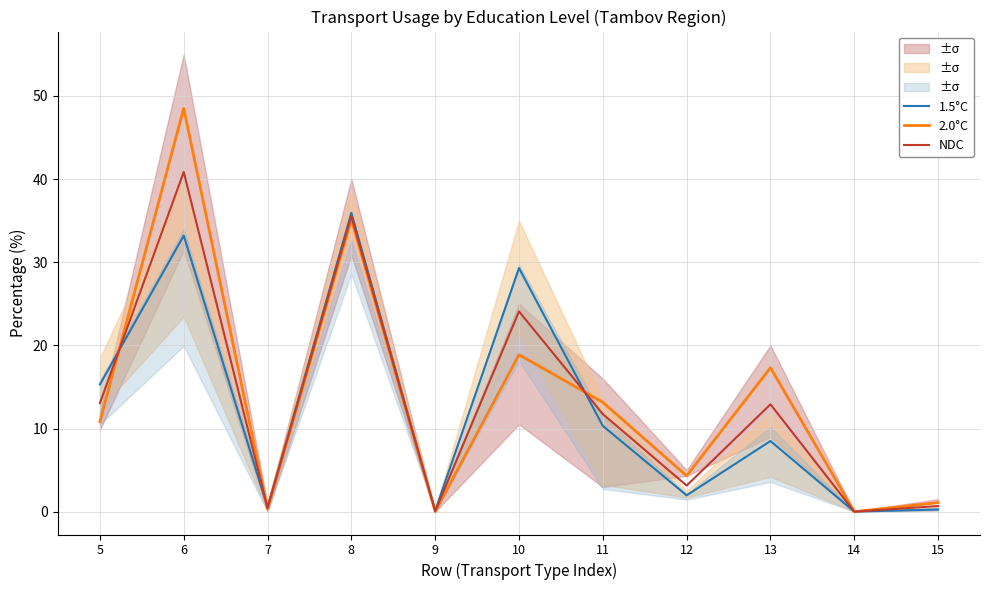

Which series has the largest range (max minus min)?

2.0°C